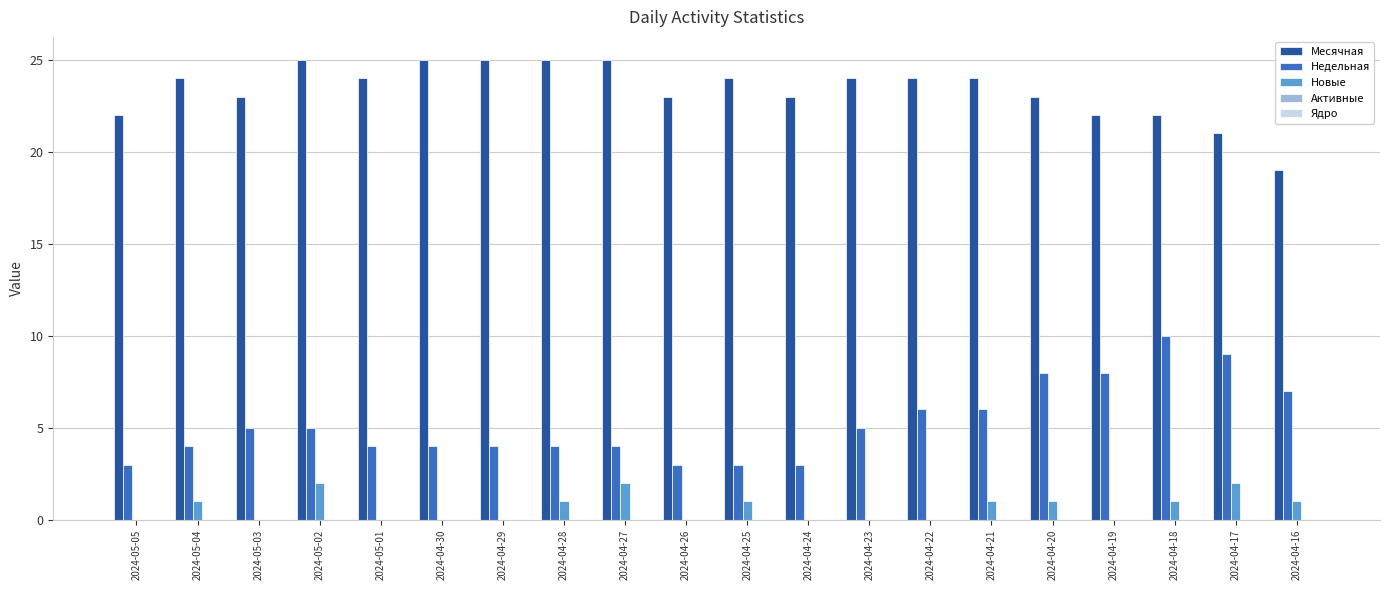

Which series has the widest spread of values?

Недельная